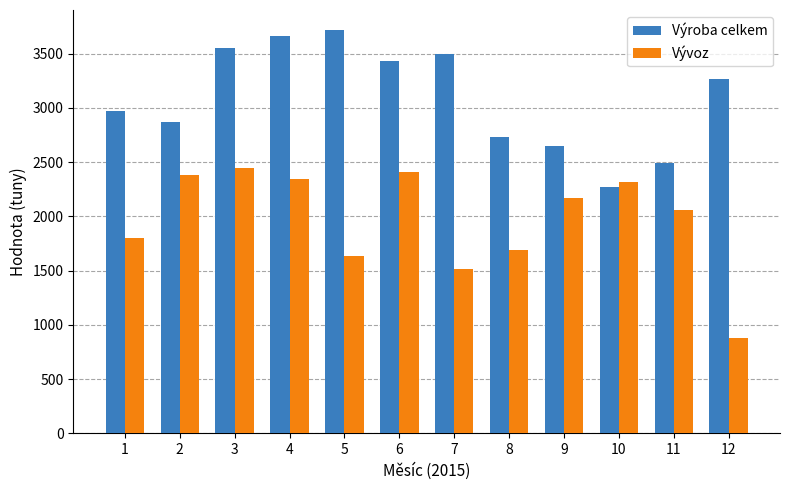

Which series has the largest total across all categories?

Výroba celkem